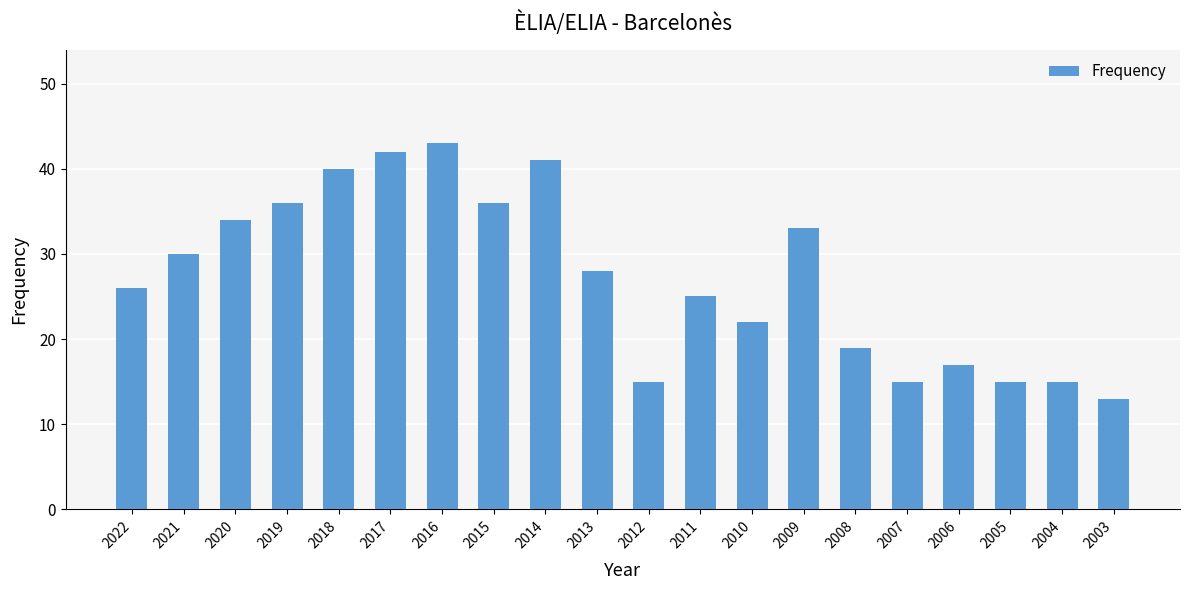

The chart shows a value of 6 at 2008. True or false?

False